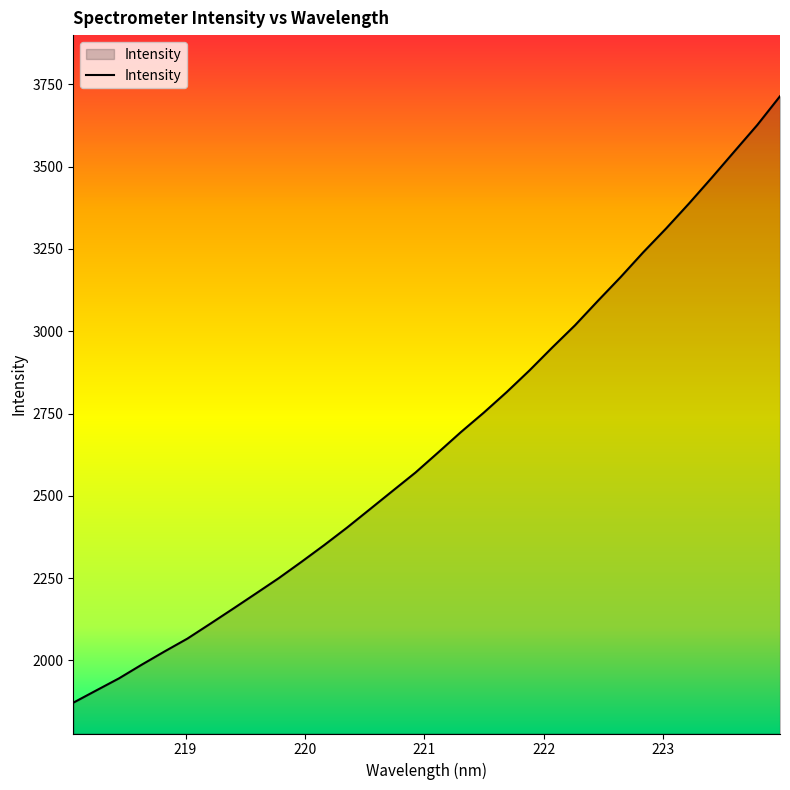

What is the greatest value displayed?

3713.8